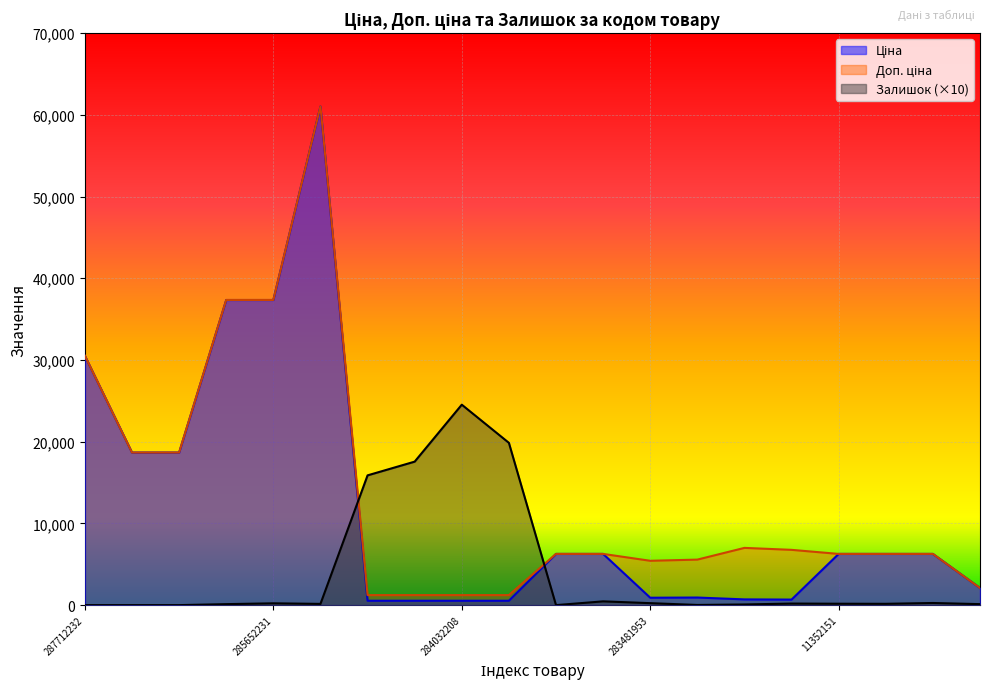

Is it true that Залишок equals -15891.8 at 287692231?

False